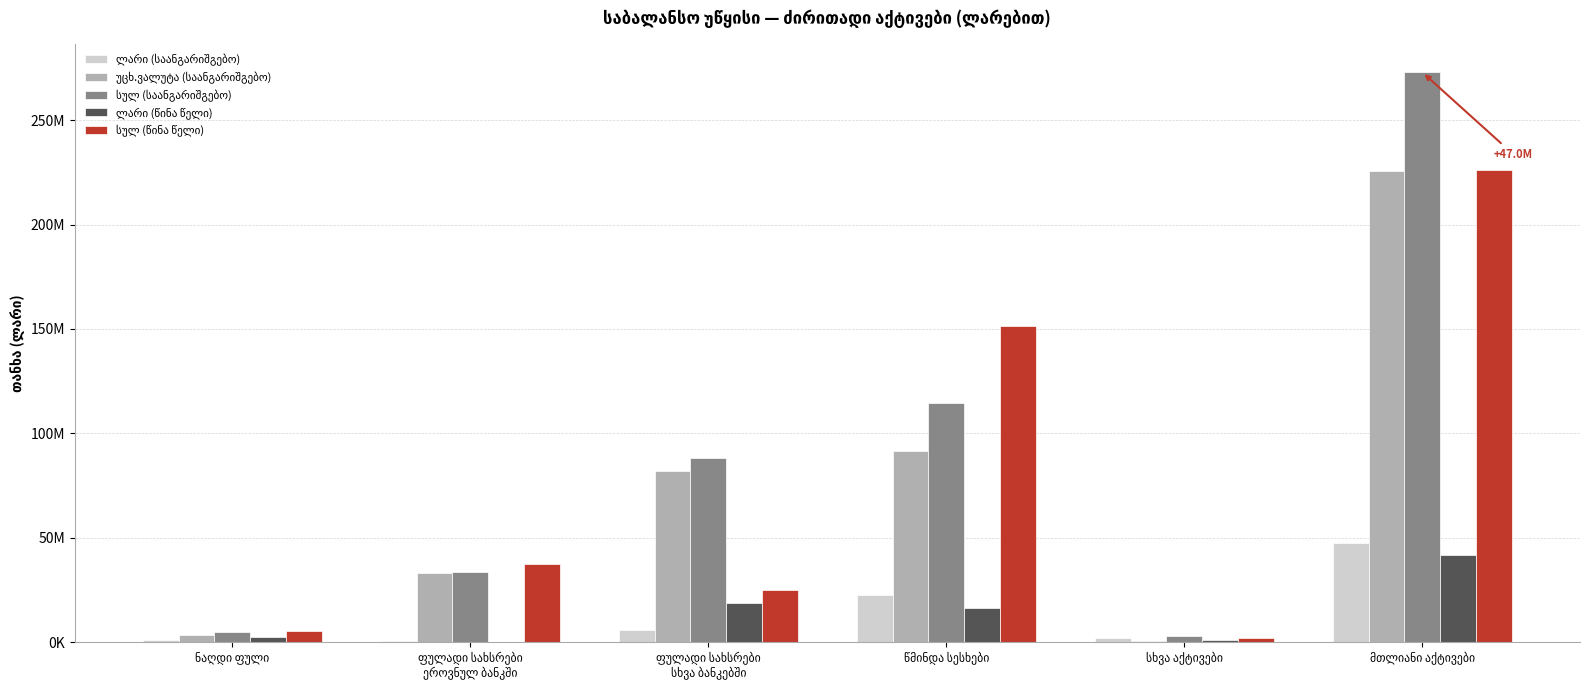

What is the total value across all series at წმინდა სესხები?

396787396.0